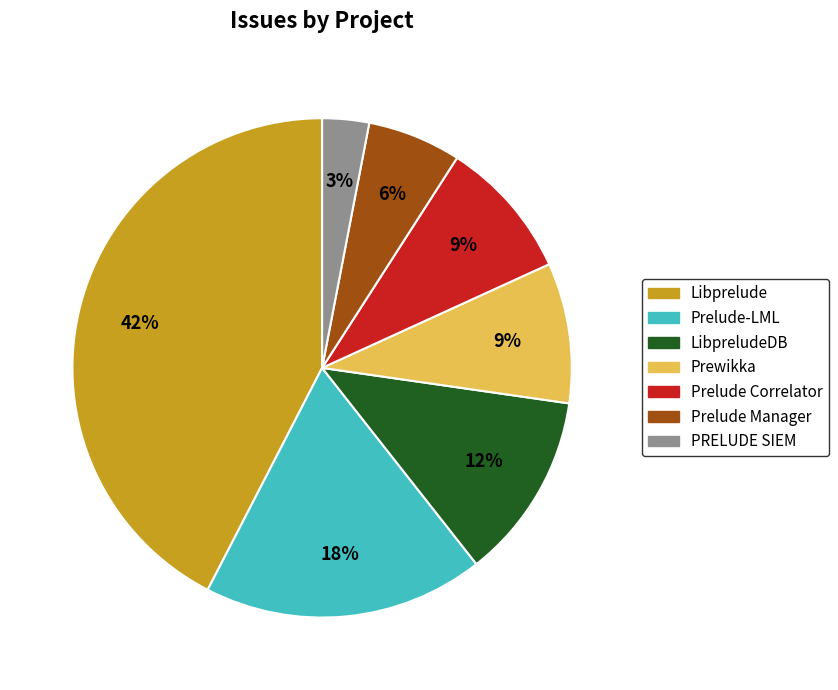

The Prelude Correlator slice represents 1% of the pie. True or false?

False